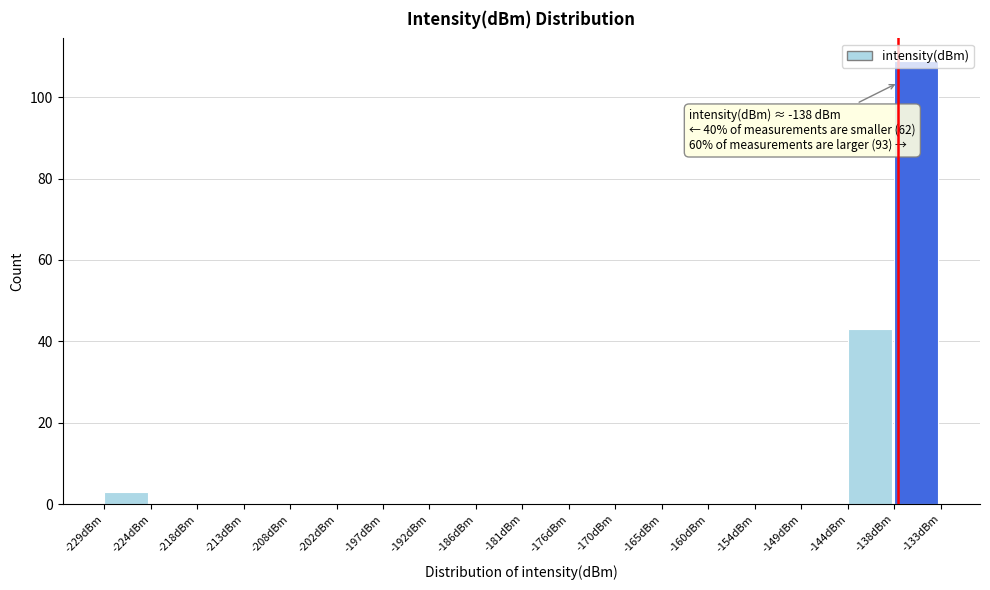

Over which range of the x-axis is the bar tallest?

-138 to -133